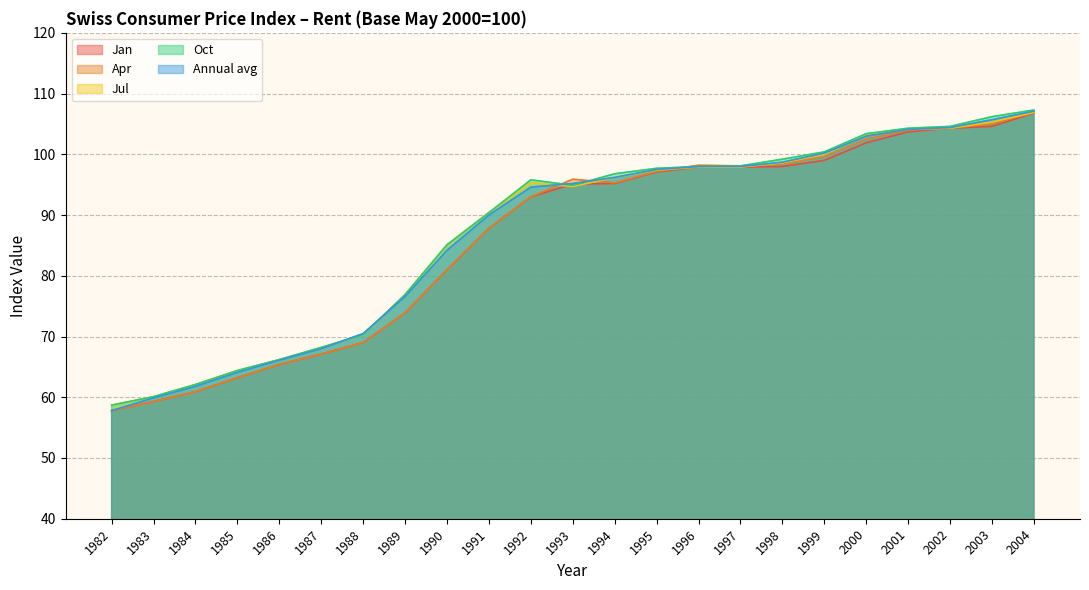

Where is the first local minimum for Apr?

1994